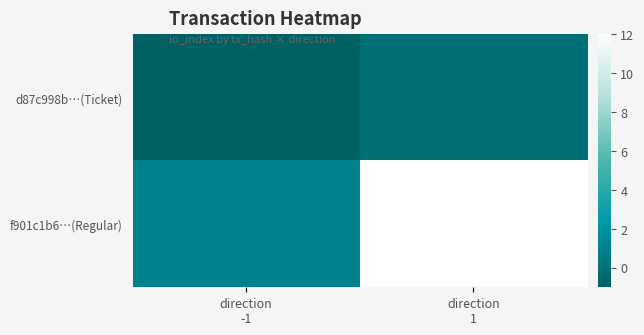

At which category does the chart reach its minimum across all series?

direction
-1